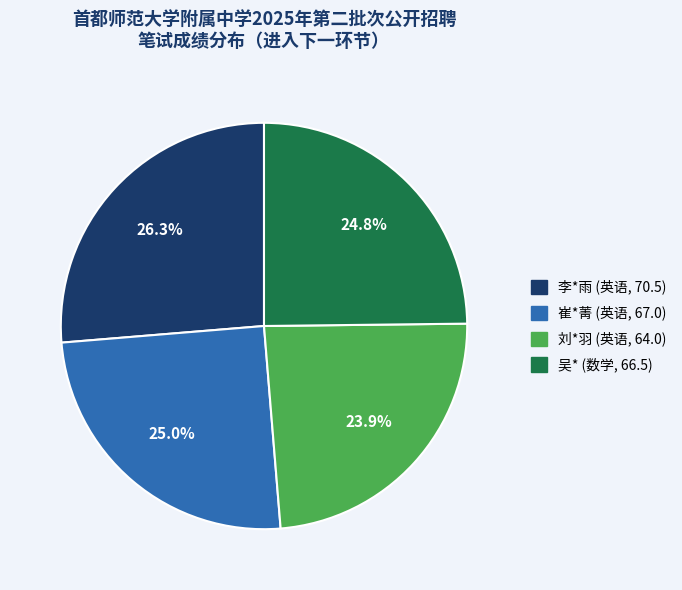

What is the smallest slice in the pie chart?

刘*羽 (英语, 64.0)